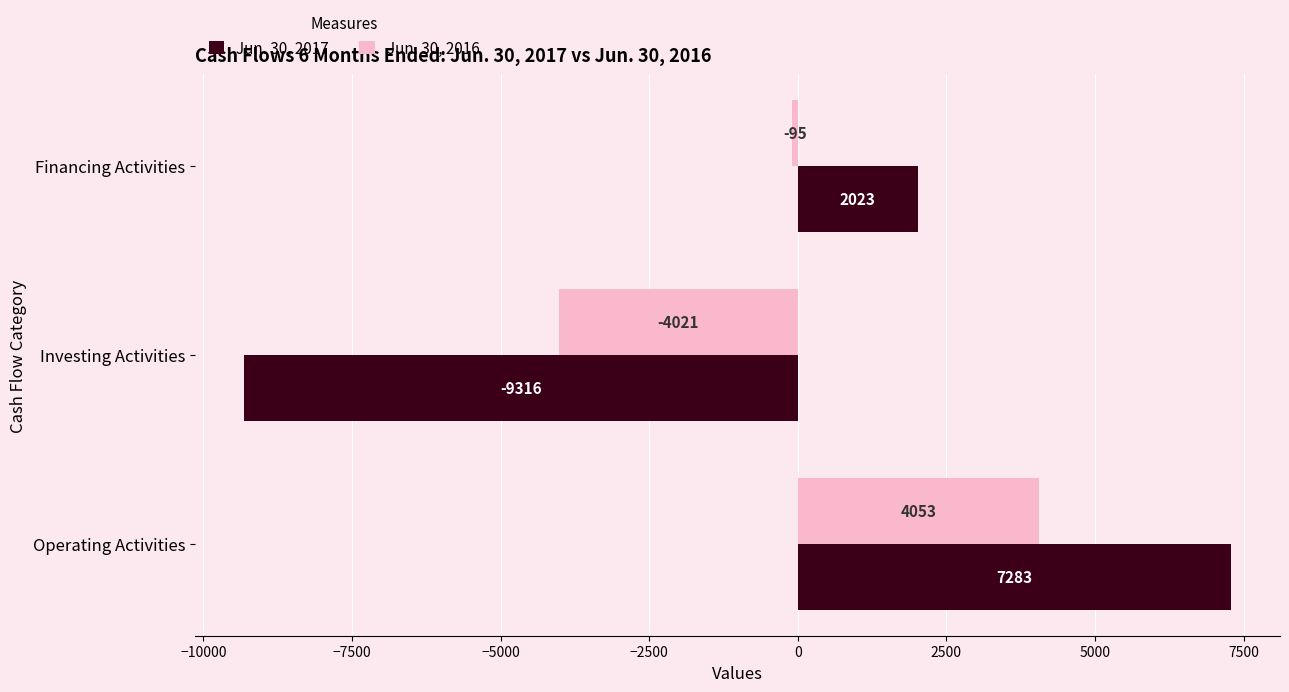

At which label is Jun. 30, 2017 closest to -1016?

Financing Activities